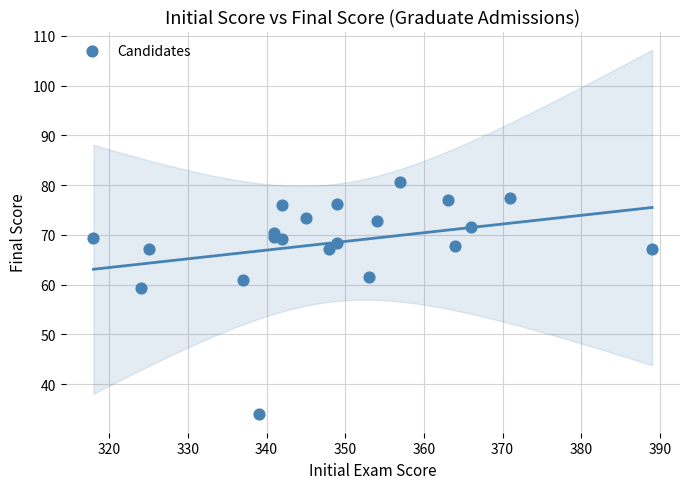

What Y value in the scatter plot is closest to 57?

59.3